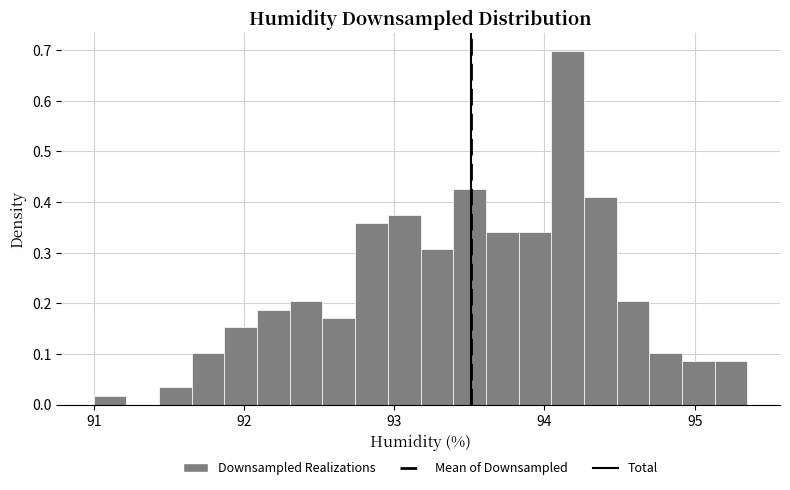

Read against the x-axis, roughly where is the centre of the tallest bar?

94.2